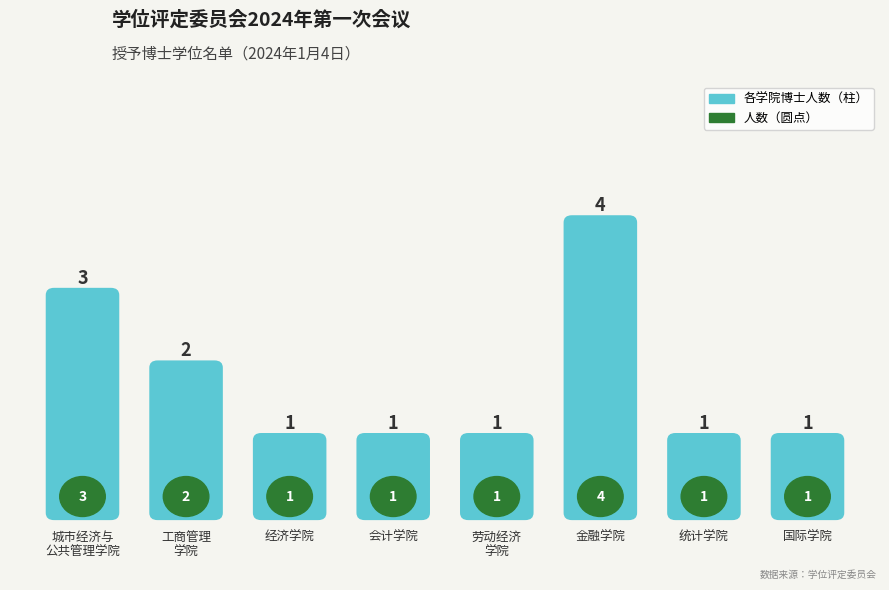

Rank the categories by value from highest to lowest.

金融学院, 城市经济与公共管理学院, 工商管理学院, 经济学院, 会计学院, 劳动经济学院, 统计学院, 国际学院